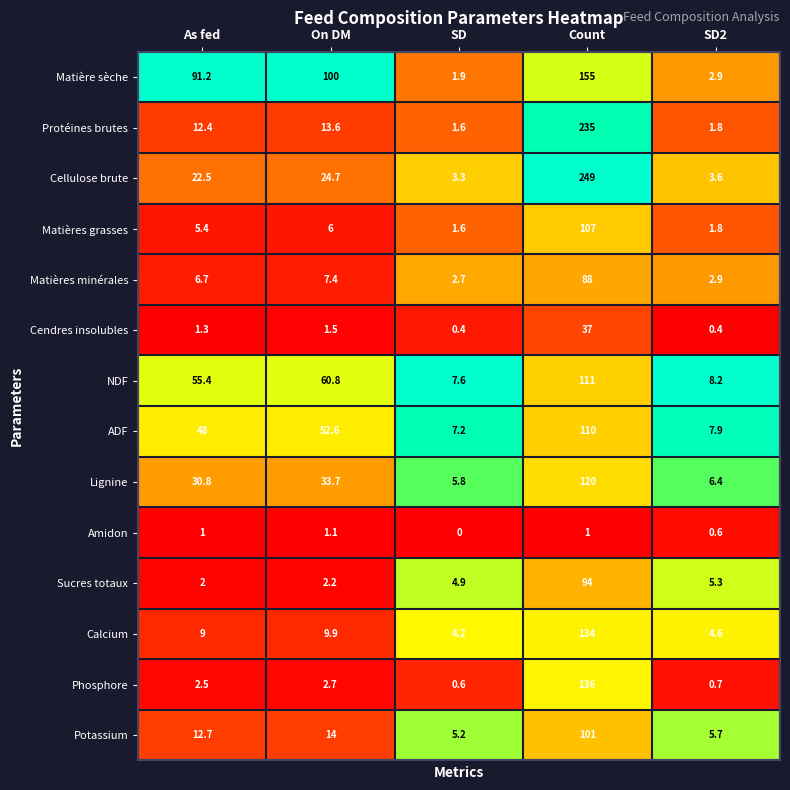

The NDF series shows 60.8 at On DM. True or false?

True